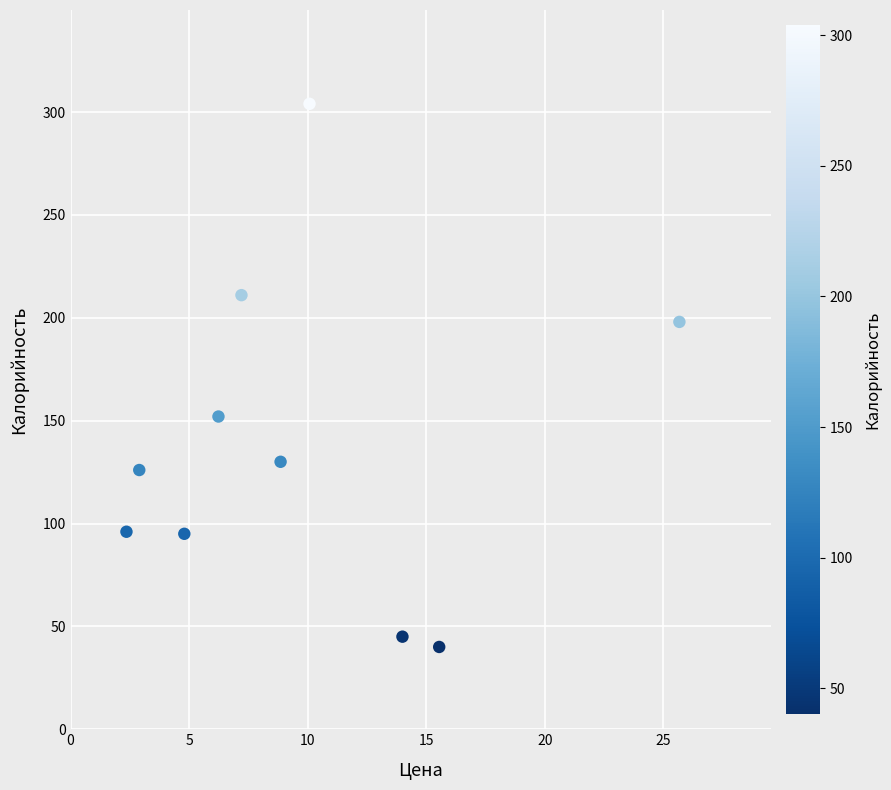

What Y value in the scatter plot is closest to 172?

152